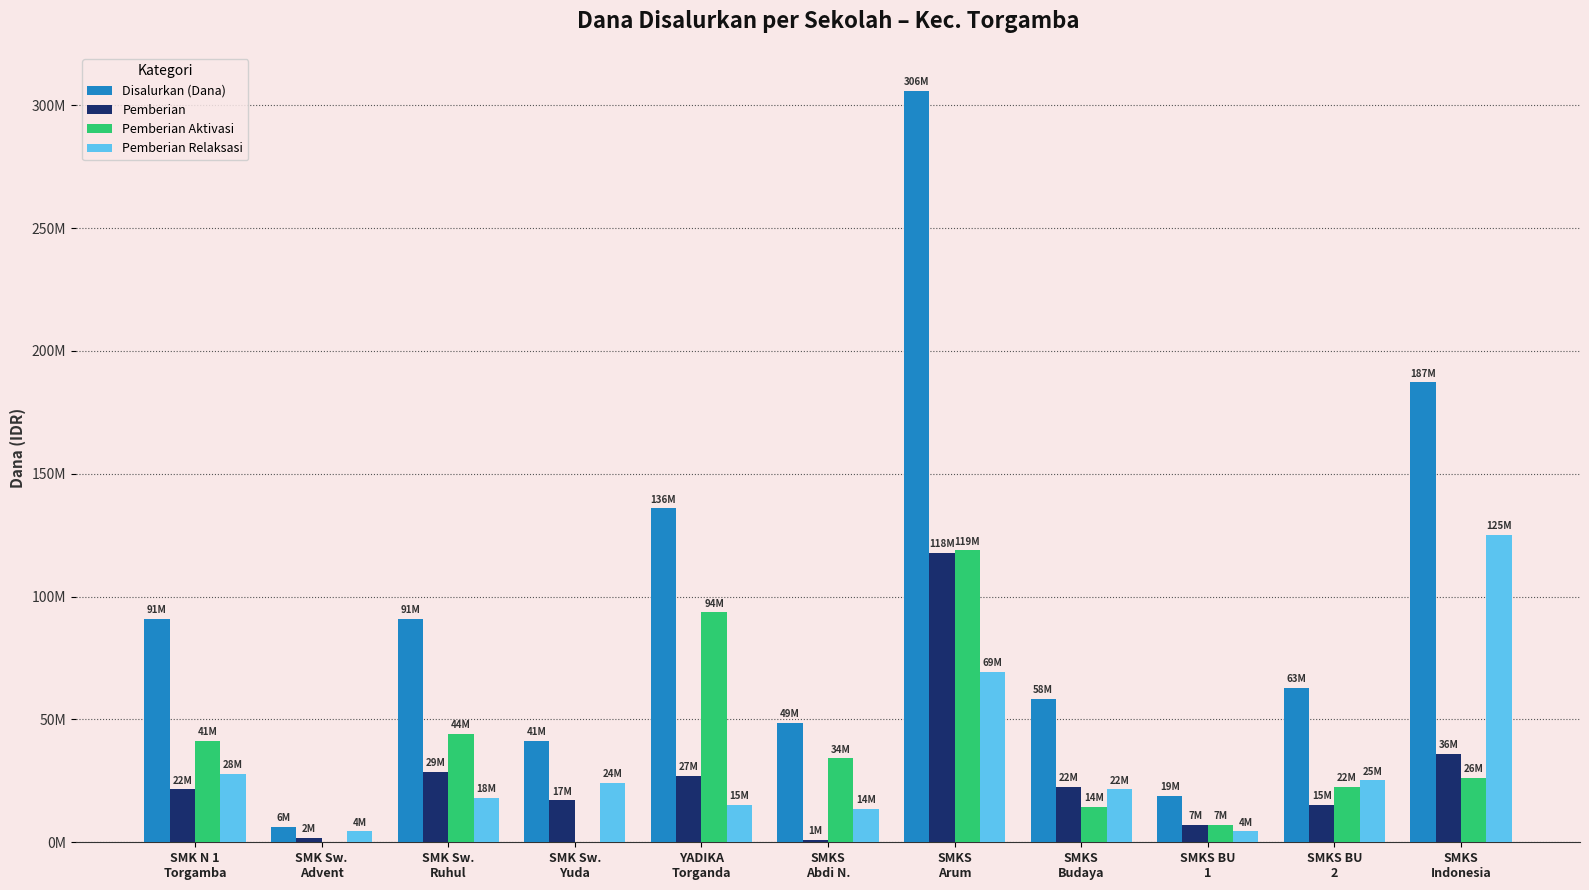

What is the label of the 4th bar from the left?

SMK Sw.
Yuda